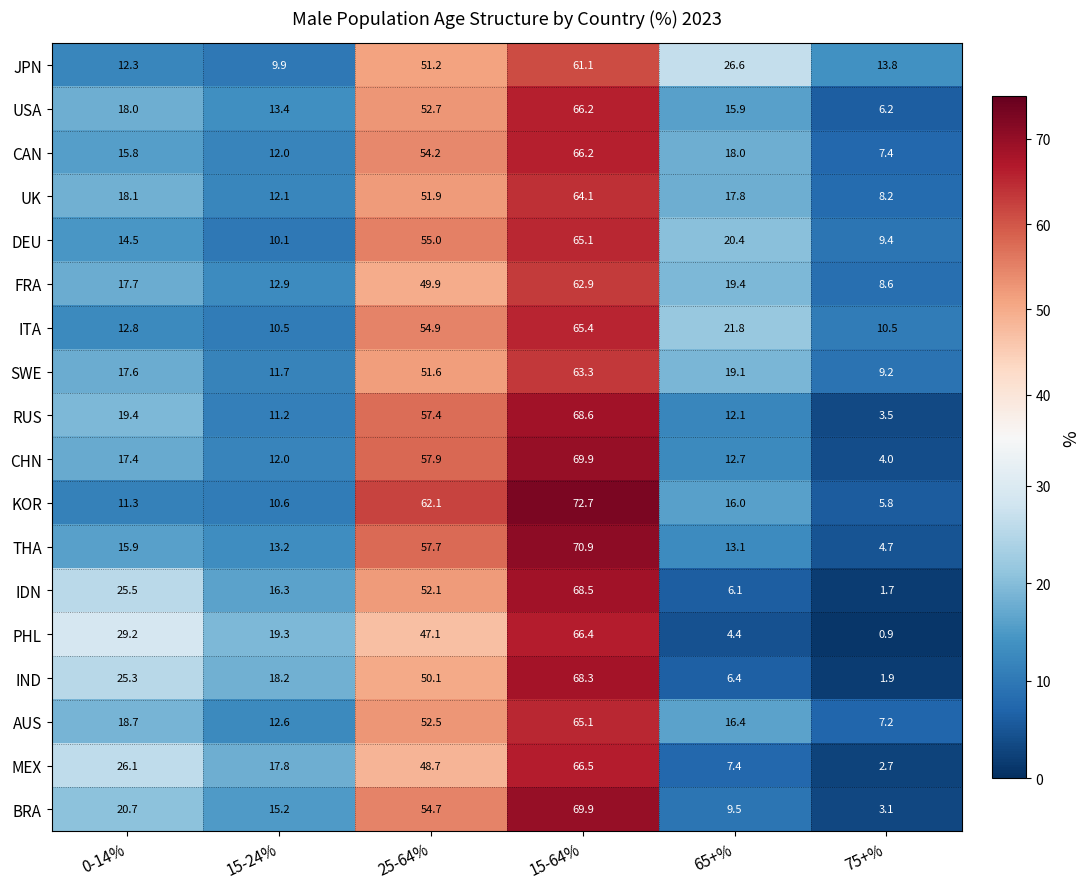

True or false: MEX has a value of 7.4 at 65+%.

True